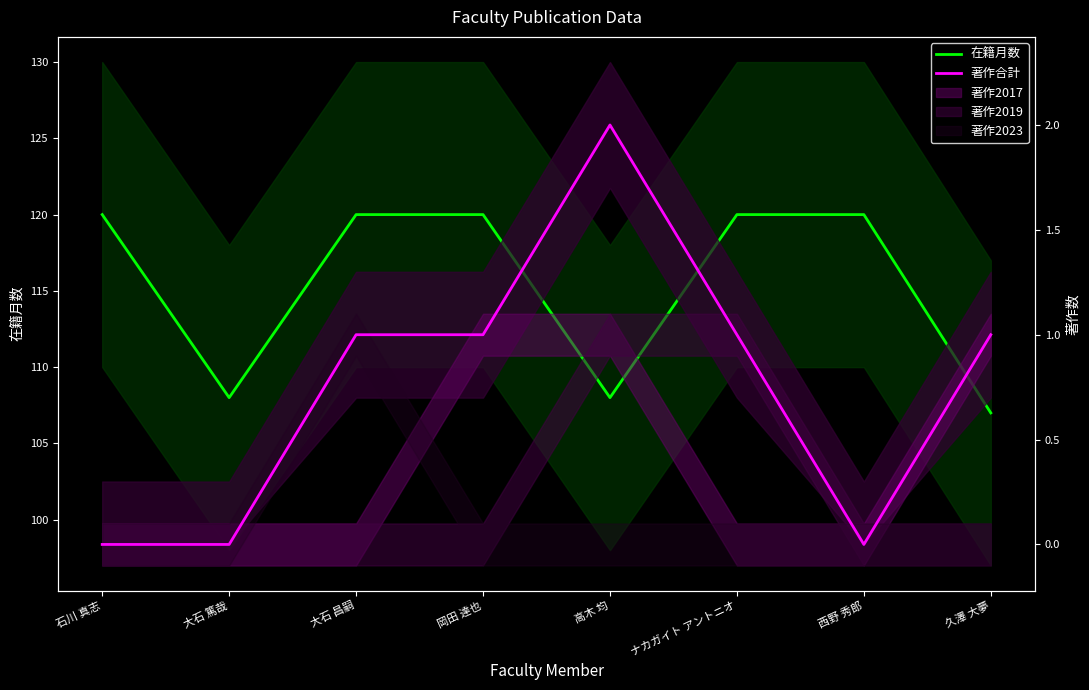

Count the 著作合計 values in the range 0 to 1.

7